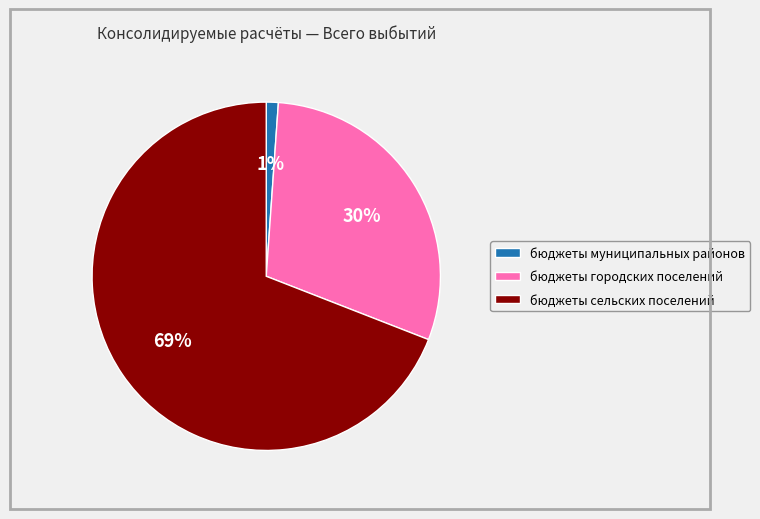

How many slices are in this pie chart?

3